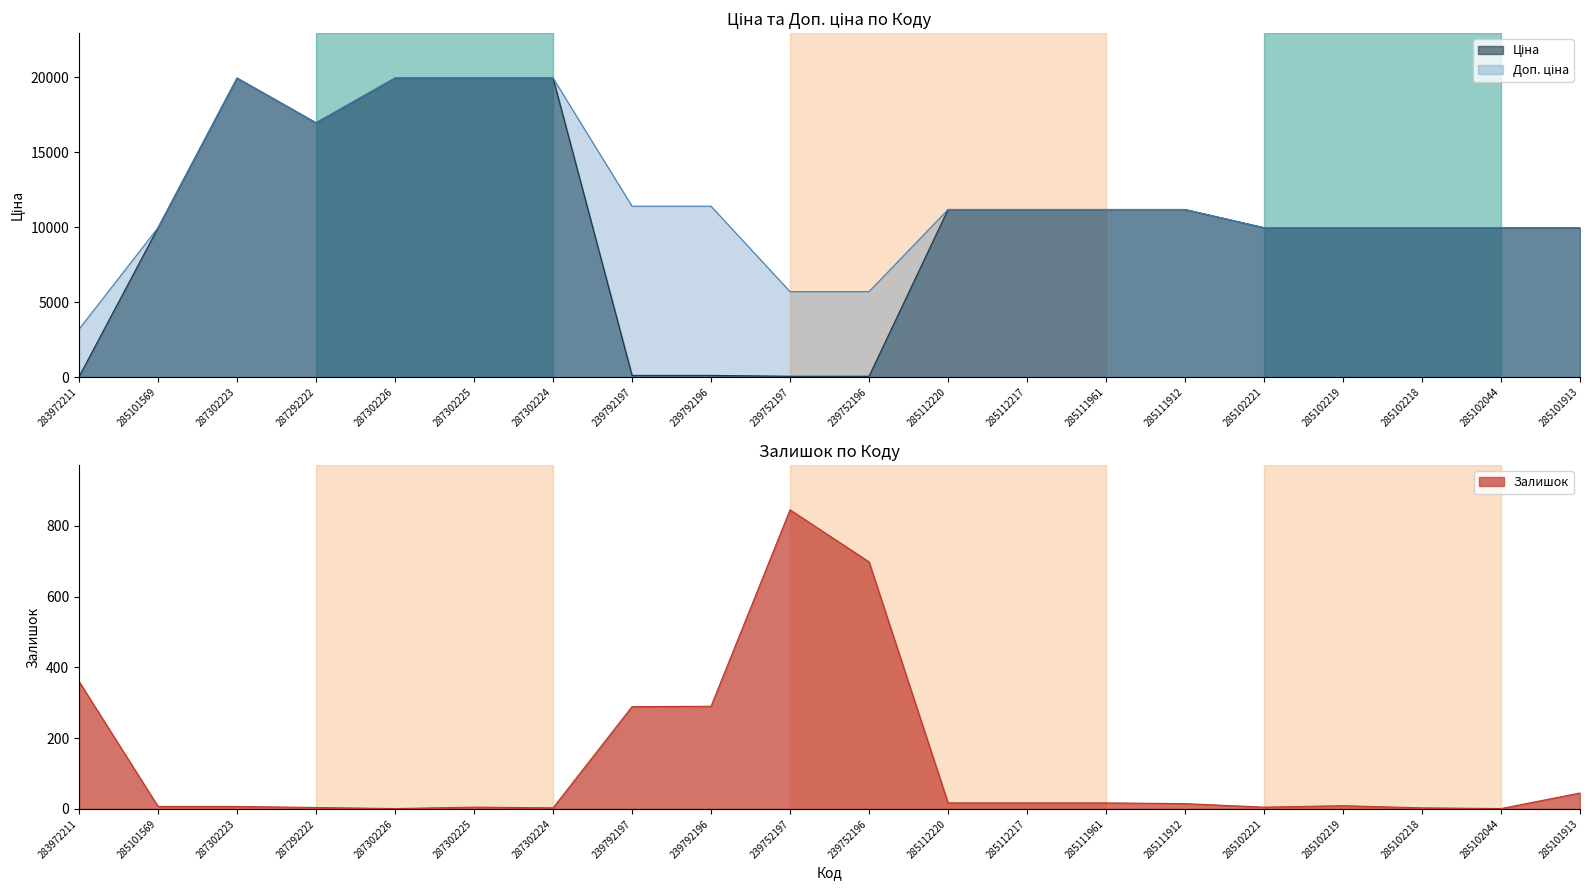

True or false: Залишок has more than 1 interior local peaks.

True